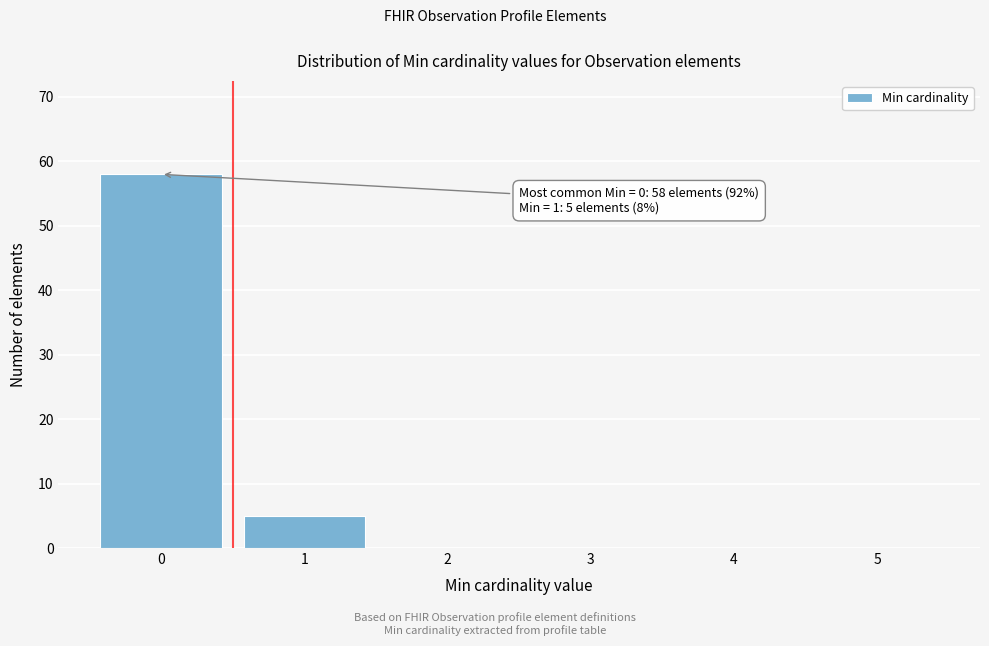

Reading left to right, what are all the values shown in this chart?

0=58	1=5	2=0	3=0	4=0	5=0